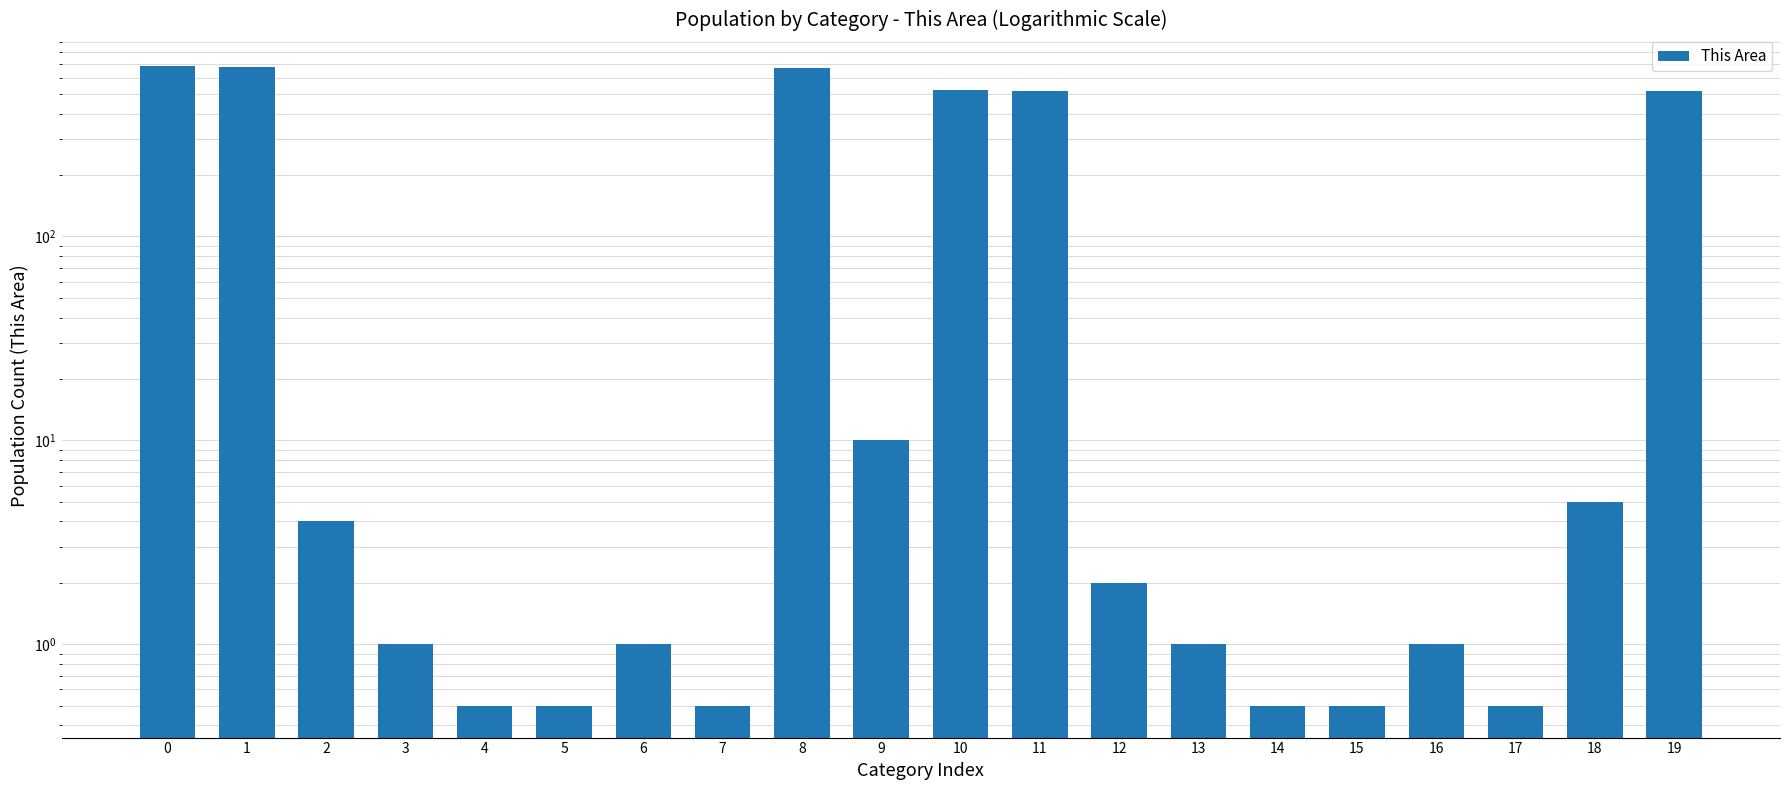

What is the sum of the values at 17 and 2?

4.5